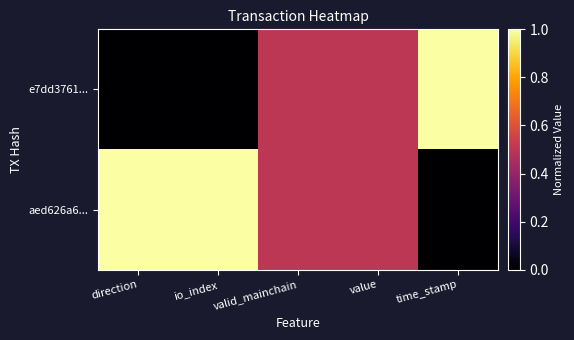

Reading left to right, list all the values displayed in this chart.

e7dd3761...: direction=0.0	io_index=0.0	valid_mainchain=0.5	value=0.5	time_stamp=1.0
aed626a6...: direction=1.0	io_index=1.0	valid_mainchain=0.5	value=0.5	time_stamp=0.0